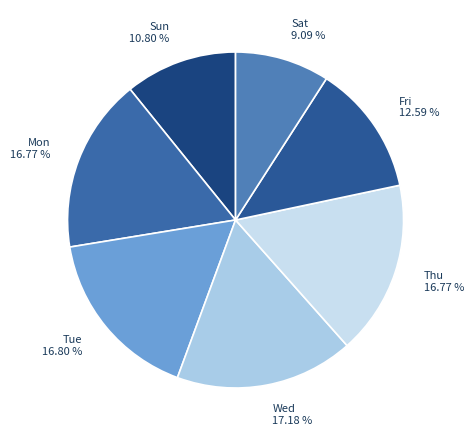

To the nearest percent, what is the difference between the largest and smallest slice percentages?

8%